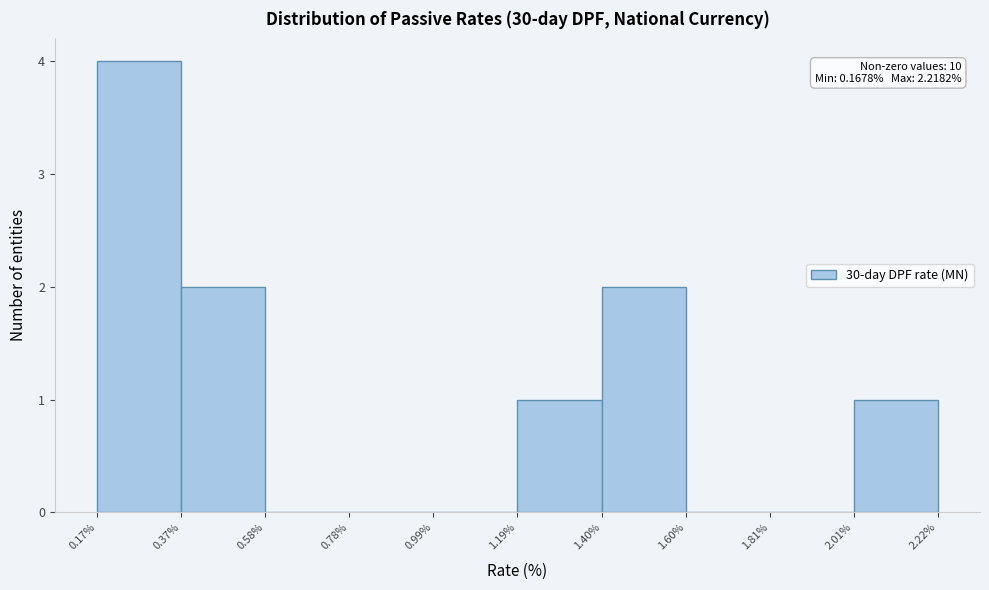

Over which range of the x-axis is the bar tallest?

0.17% to 0.37%